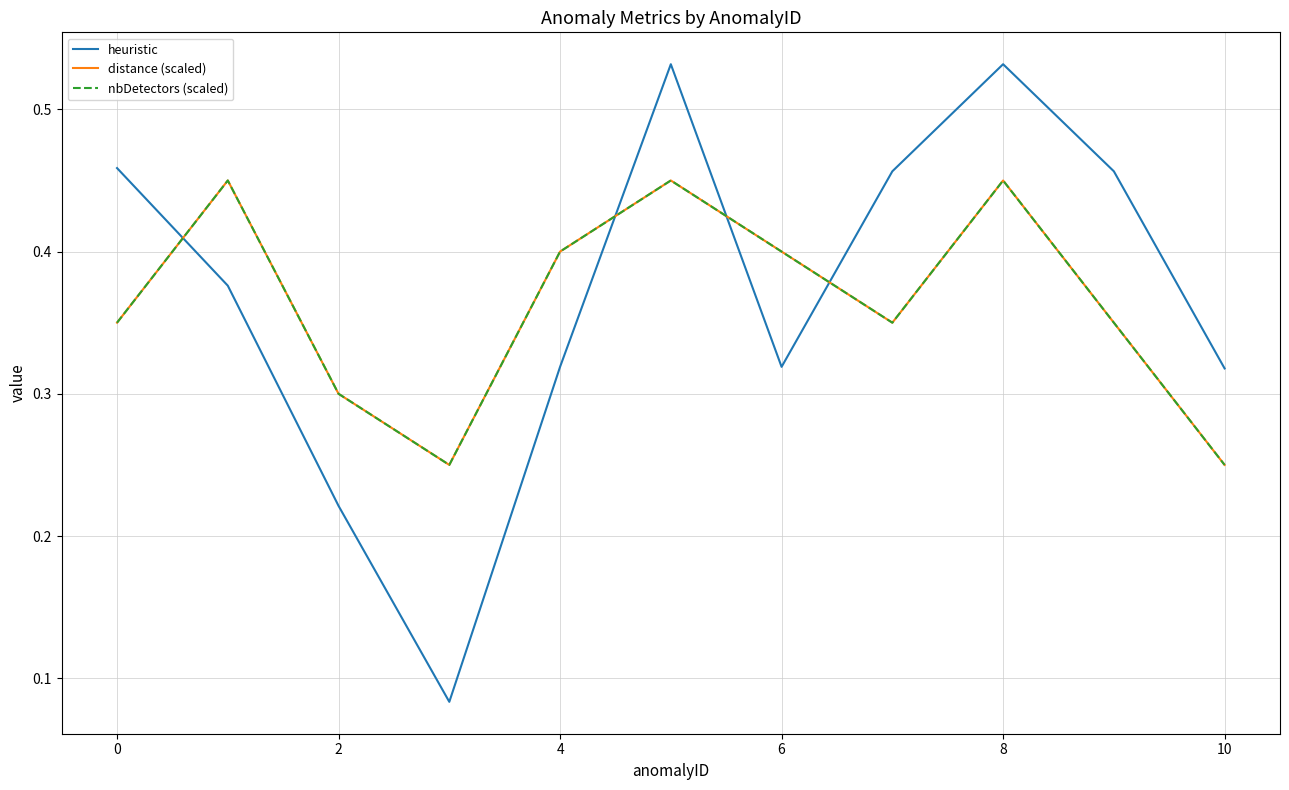

How many intersections are there between heuristic and distance (scaled)?

4